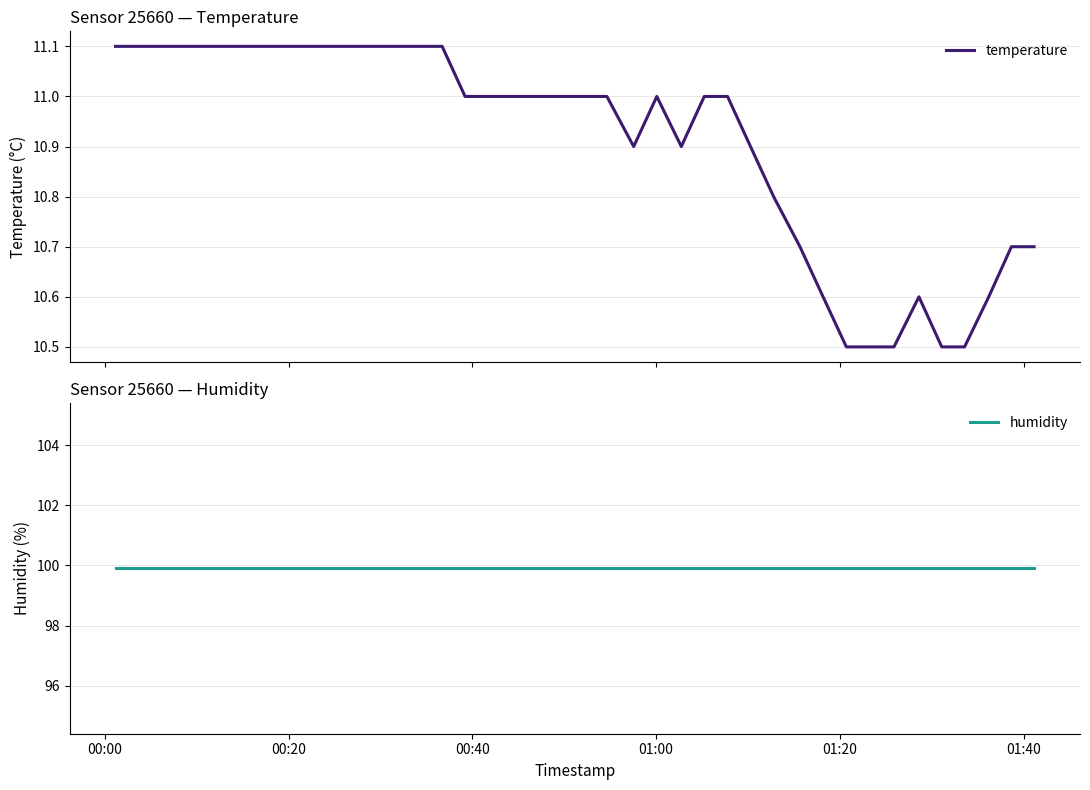

What is the minimum value for temperature?

10.5